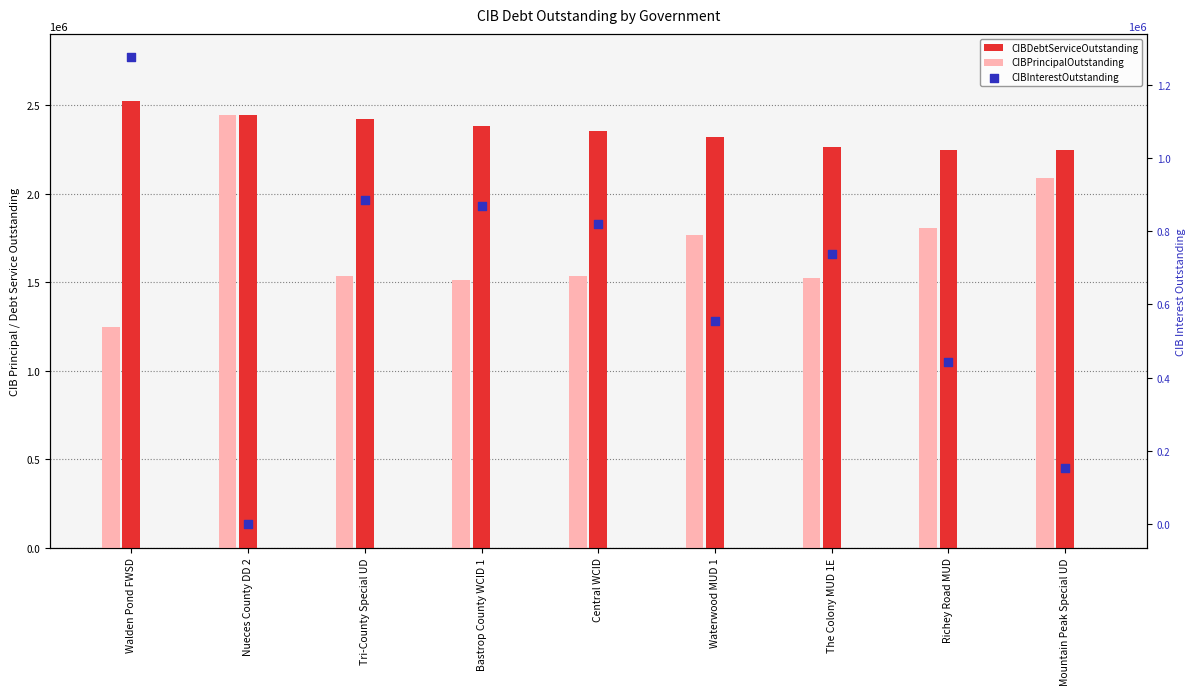

What is the total value across all series at Central WCID?

4704698.8